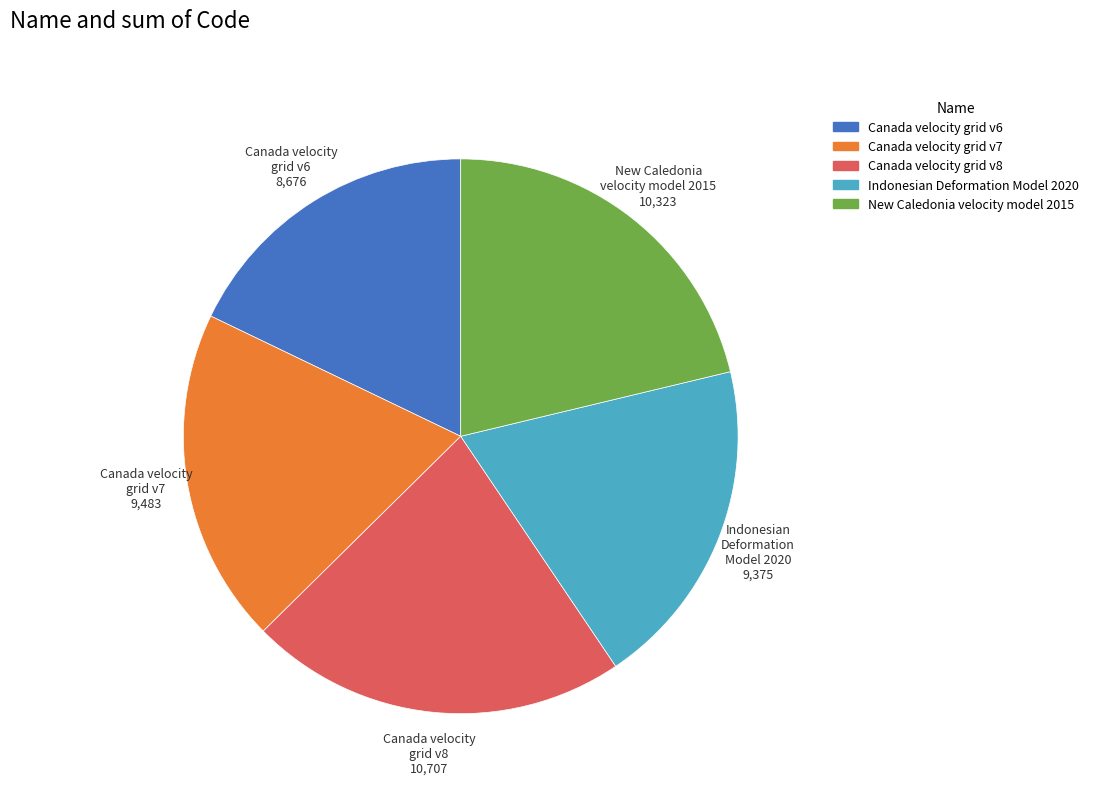

Which slice is the largest?

Canada velocity grid v8